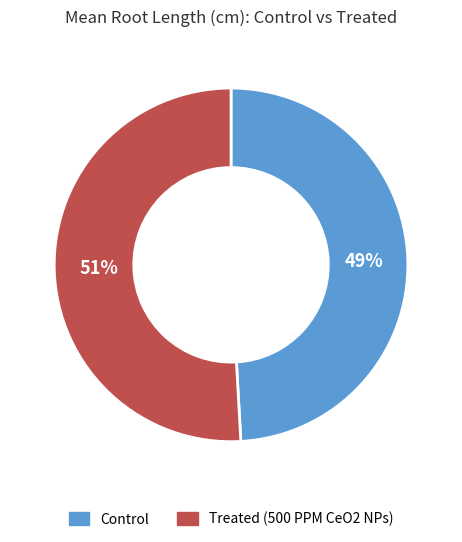

To the nearest percent, what is the difference between the largest and smallest slice percentages?

2%